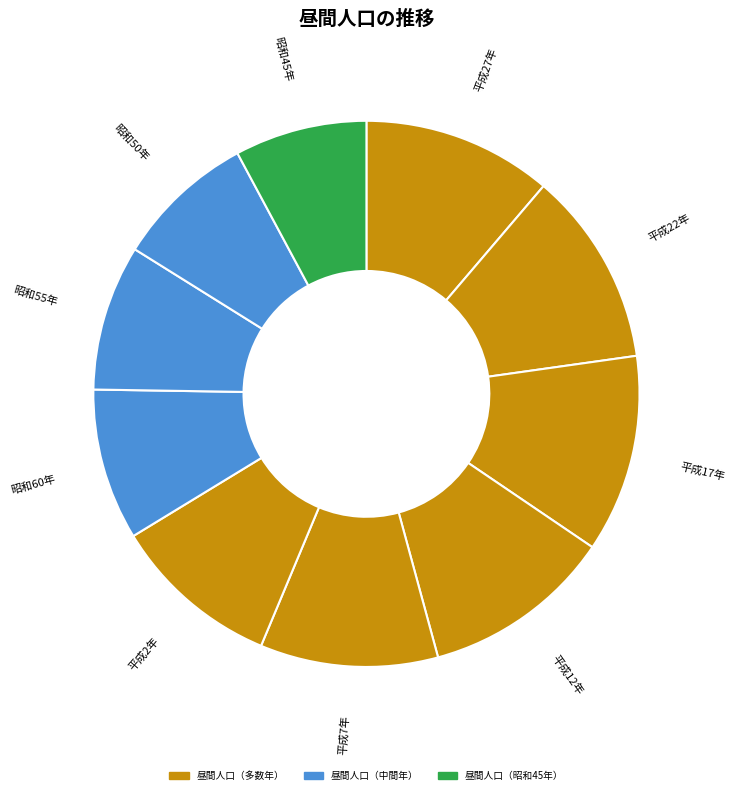

Count the number of slices in the pie.

10